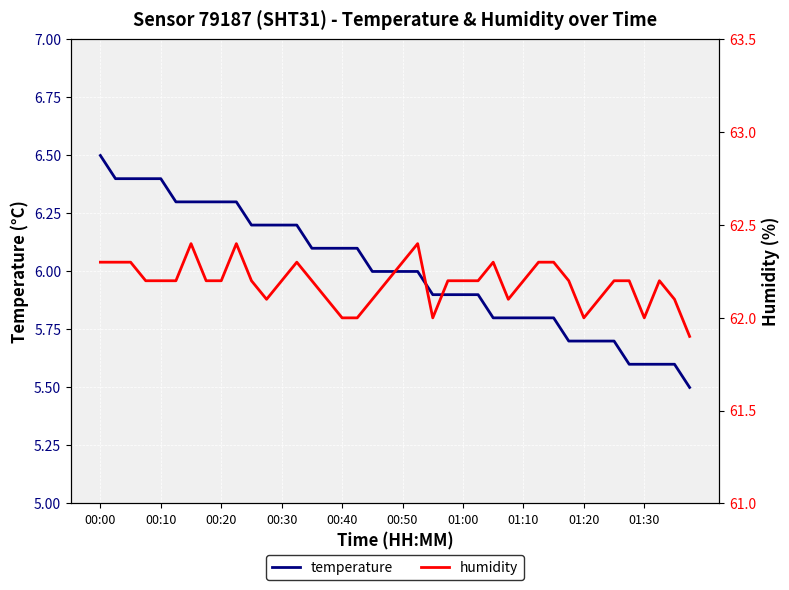

How many data points does each series have?

40